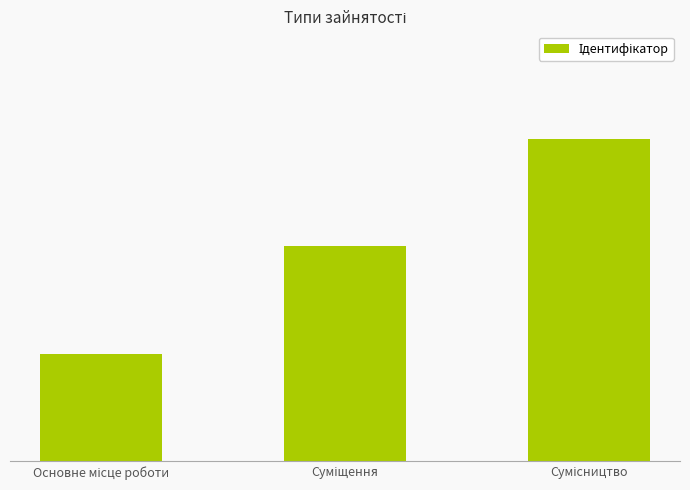

Rank the categories by value from highest to lowest.

Сумісництво, Суміщення, Основне місце роботи